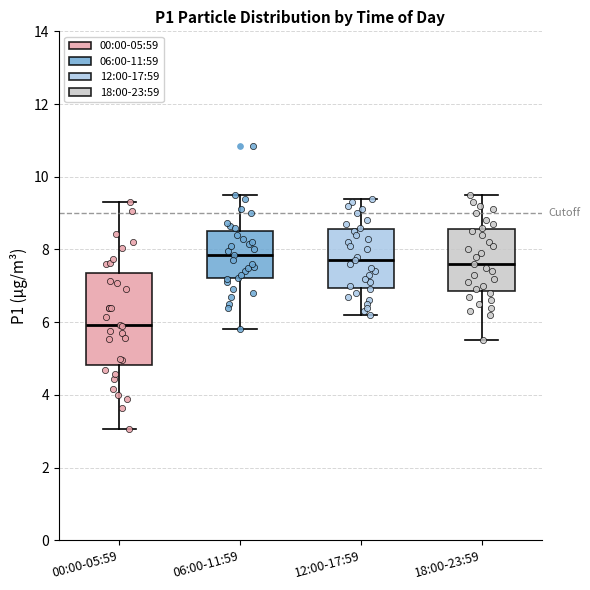

Which box's median line is the lowest?

00:00-05:59